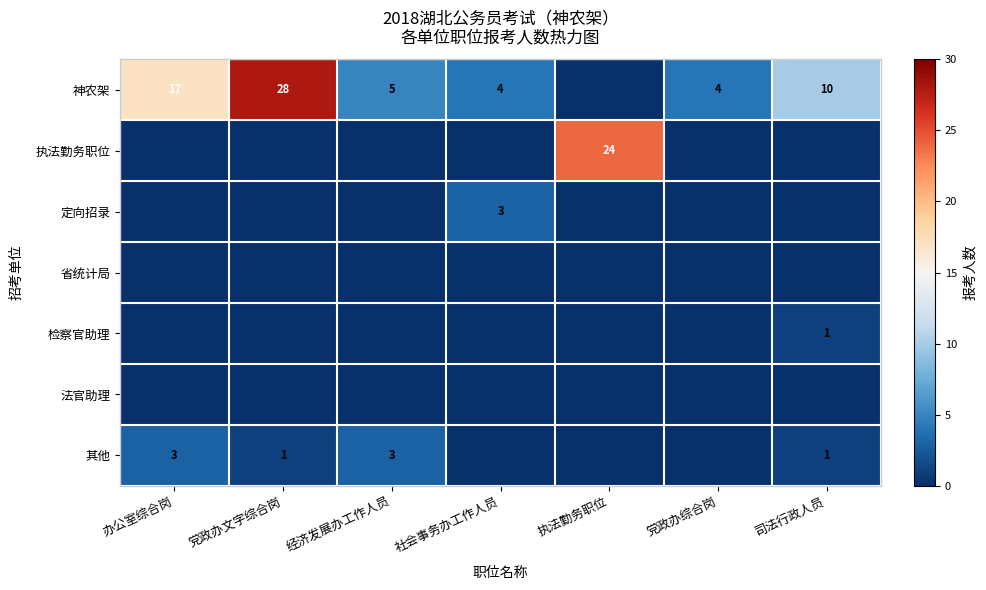

Is it true that 神农架 equals 25 at 办公室综合岗?

False